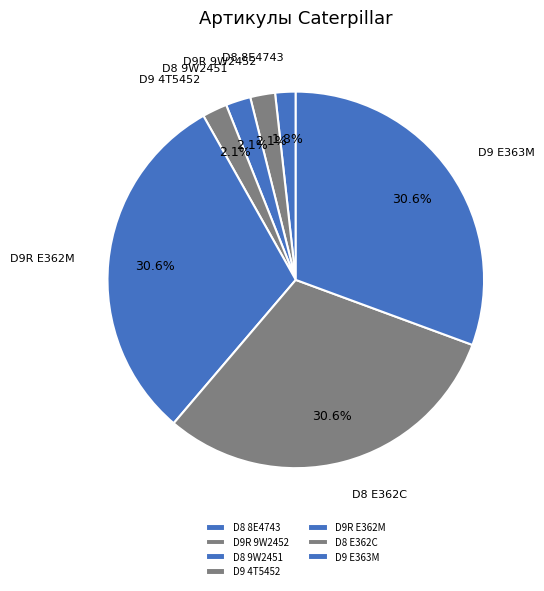

What percentage do D9 4T5452 and D9R E362M together represent?

32.7%